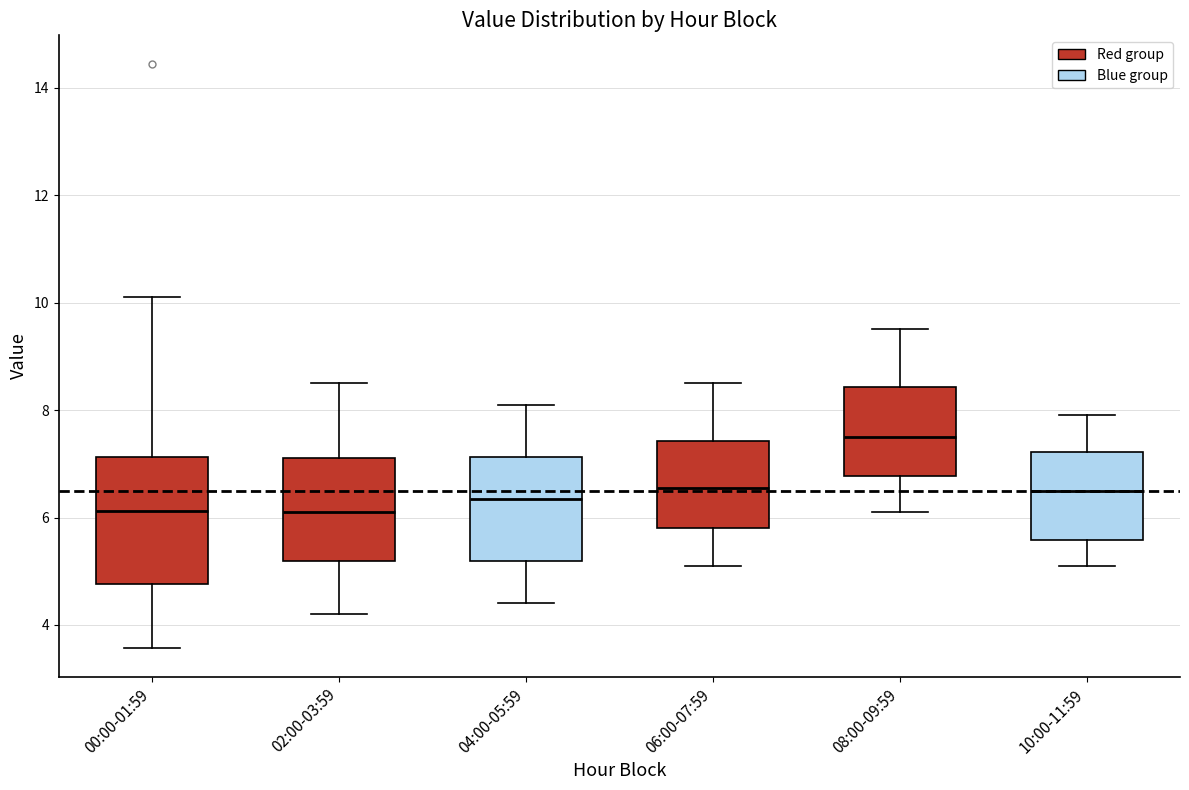

Reading left to right, read every box against the y-axis: the position of its median line, the range the box covers, and the ends of its whiskers. The values are not printed on the chart, so give them approximately, as read against the axis.

00:00-01:59: median 6.2, box 4.8 to 7.2, whiskers 3.6 to 10.2
02:00-03:59: median 6.2, box 5.2 to 7.2, whiskers 4.2 to 8.6
04:00-05:59: median 6.4, box 5.2 to 7.2, whiskers 4.4 to 8.2
06:00-07:59: median 6.6, box 5.8 to 7.4, whiskers 5.2 to 8.6
08:00-09:59: median 7.6, box 6.8 to 8.4, whiskers 6.2 to 9.6
10:00-11:59: median 6.6, box 5.6 to 7.2, whiskers 5.2 to 8.0